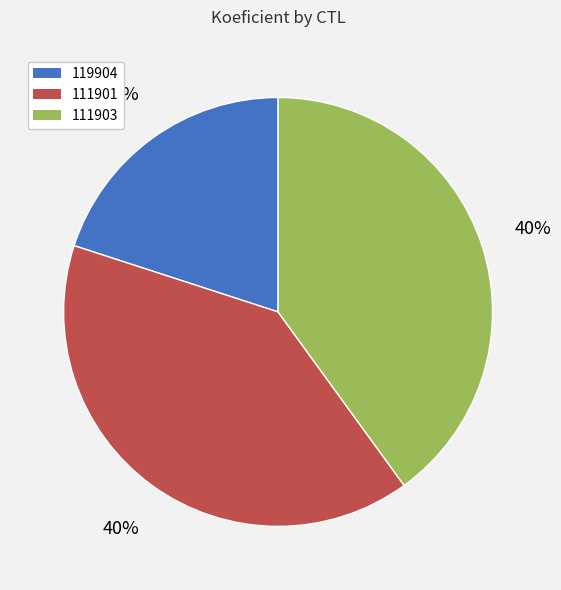

To the nearest percent, what is the difference between the largest and smallest slice percentages?

20%